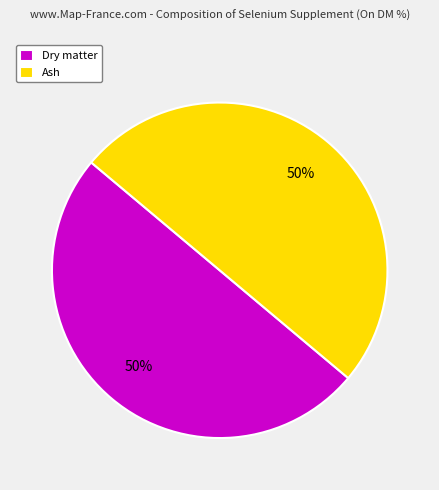

Combined, do Dry matter and Ash account for over 50%?

Yes